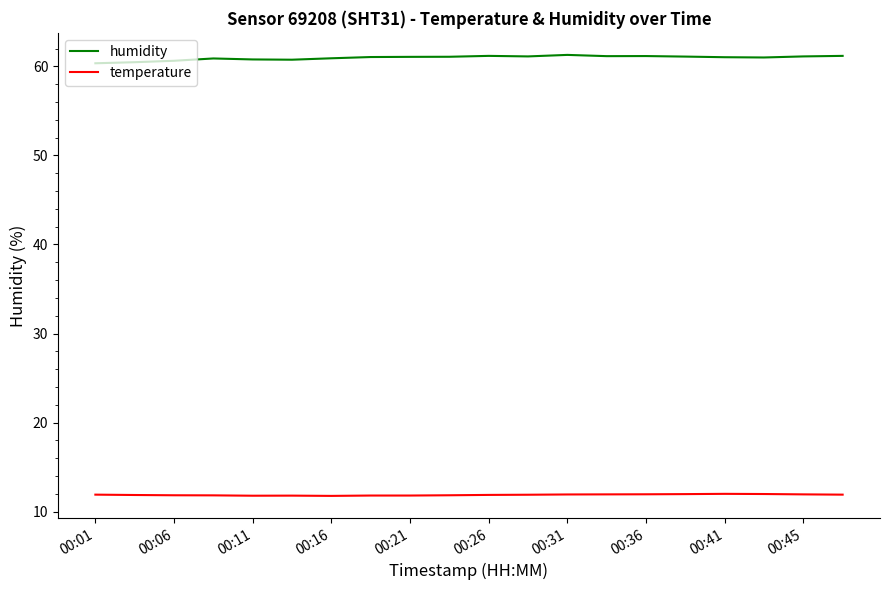

What is the greatest value displayed?

61.3